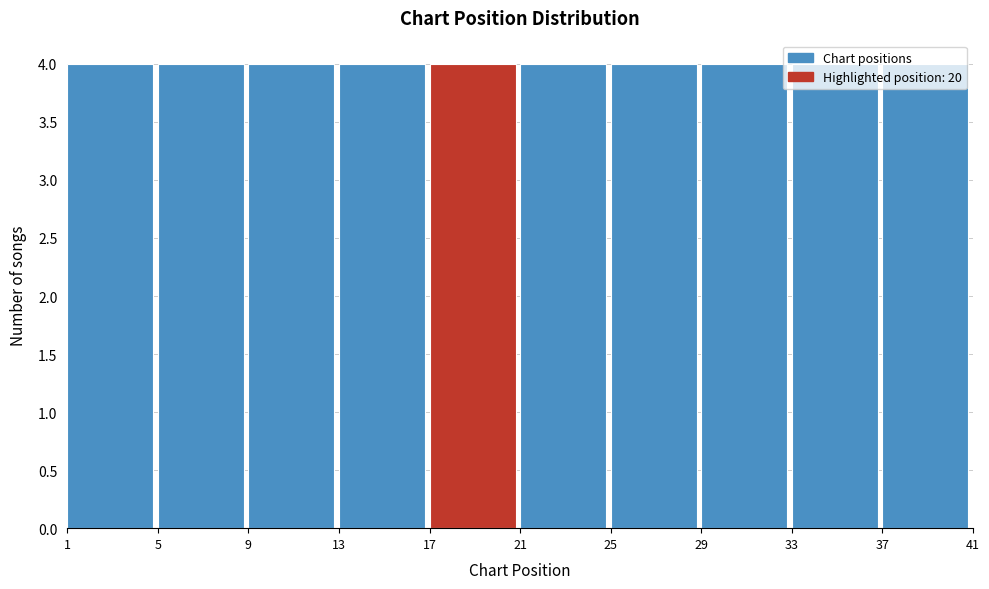

How tall is the bar that spans 29 to 33 on the x-axis? The values are not printed on the chart, so give them approximately, as read against the axis.

4